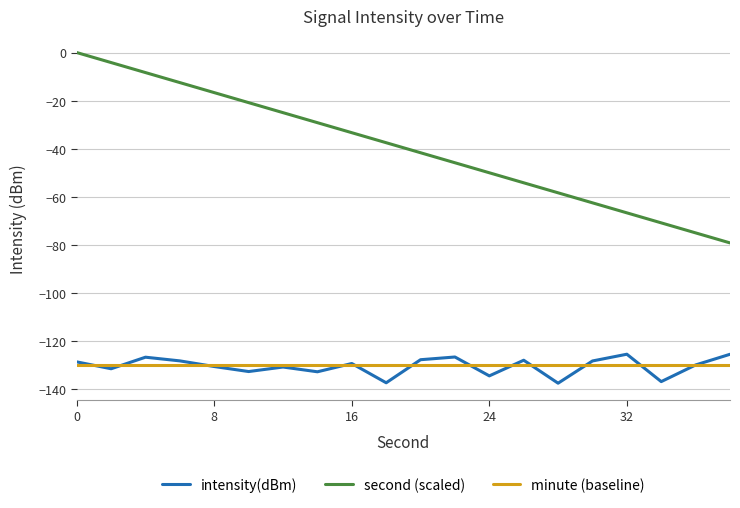

Which series has the largest range (max minus min)?

second (scaled)